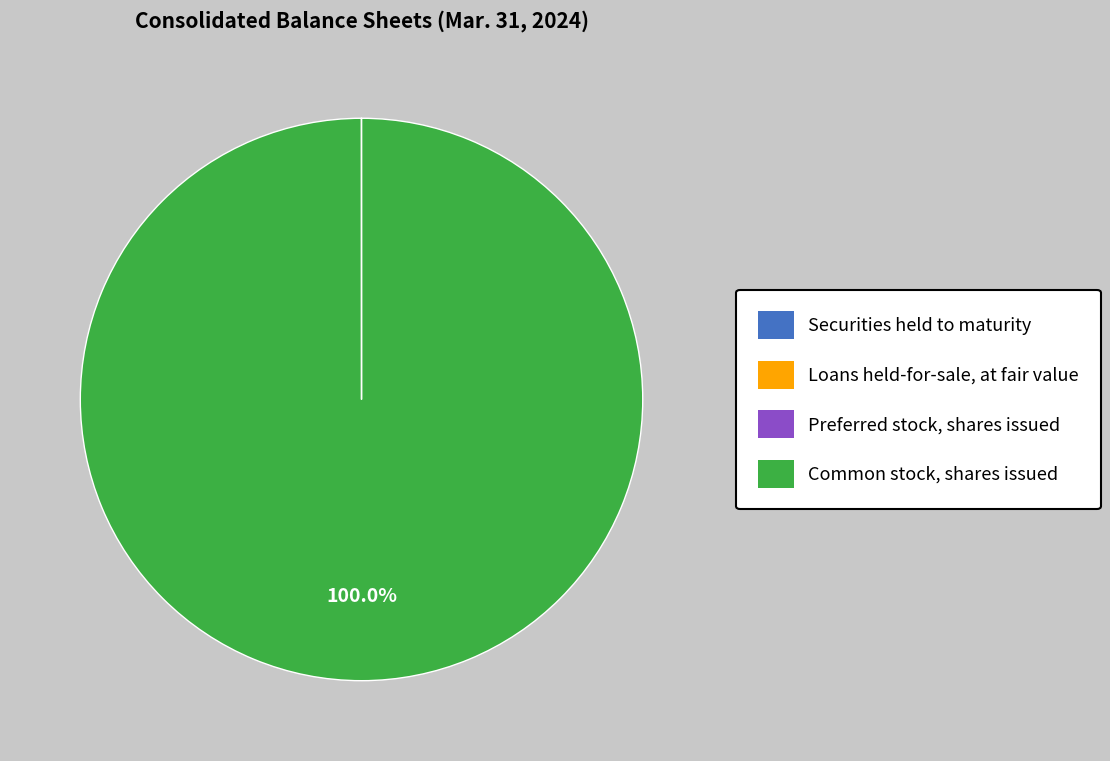

Which category accounts for the majority?

Common stock, shares issued